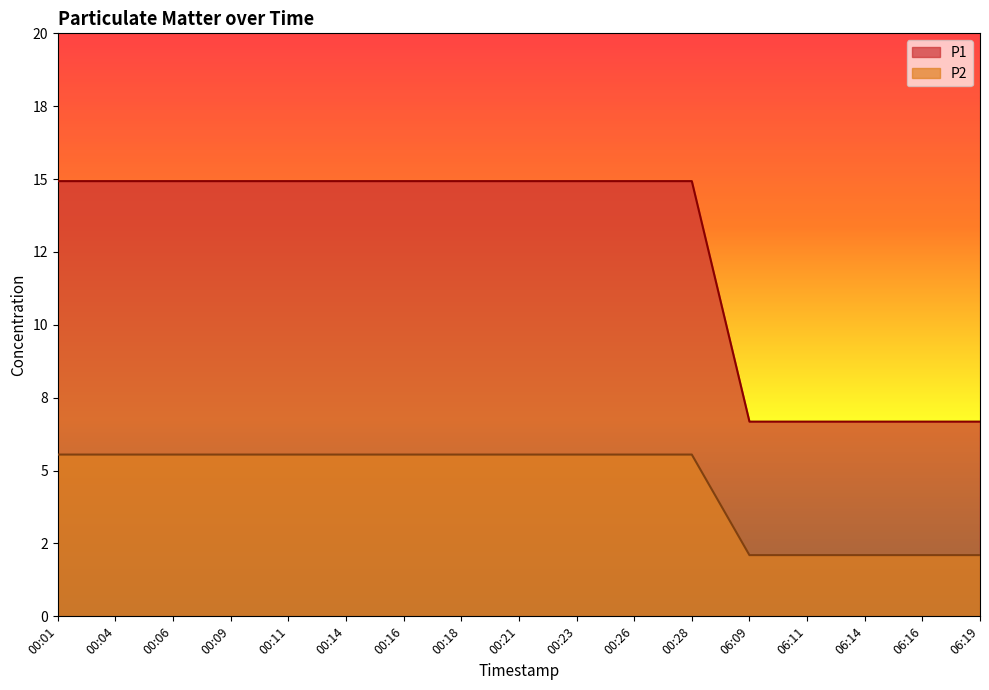

How many data points in P1 are above 14?

12